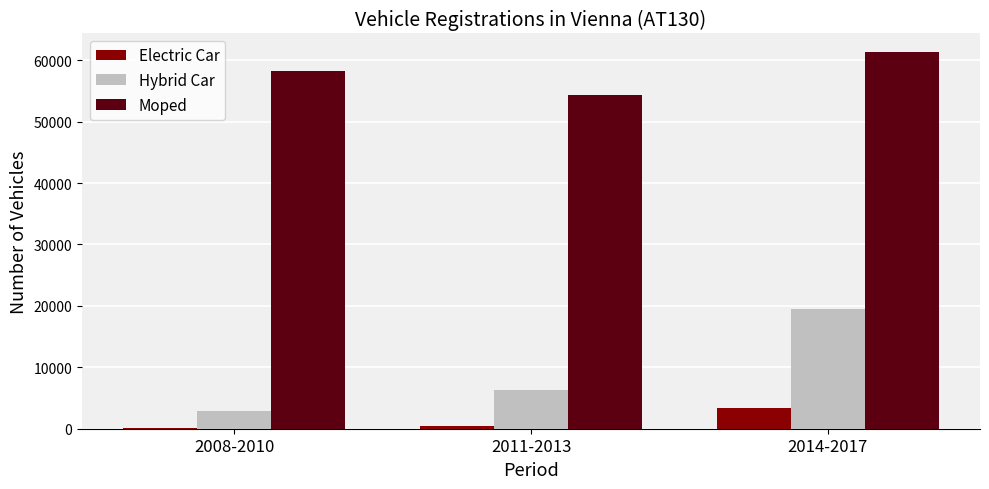

True or false: Moped has a value of 61278 at 2014-2017.

True